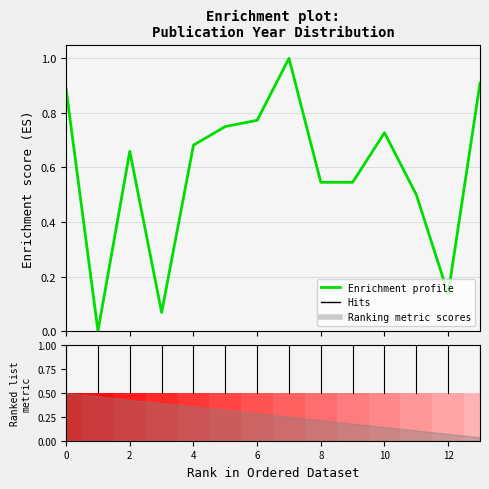

True or false: the data shows 0.7 at 2.

True